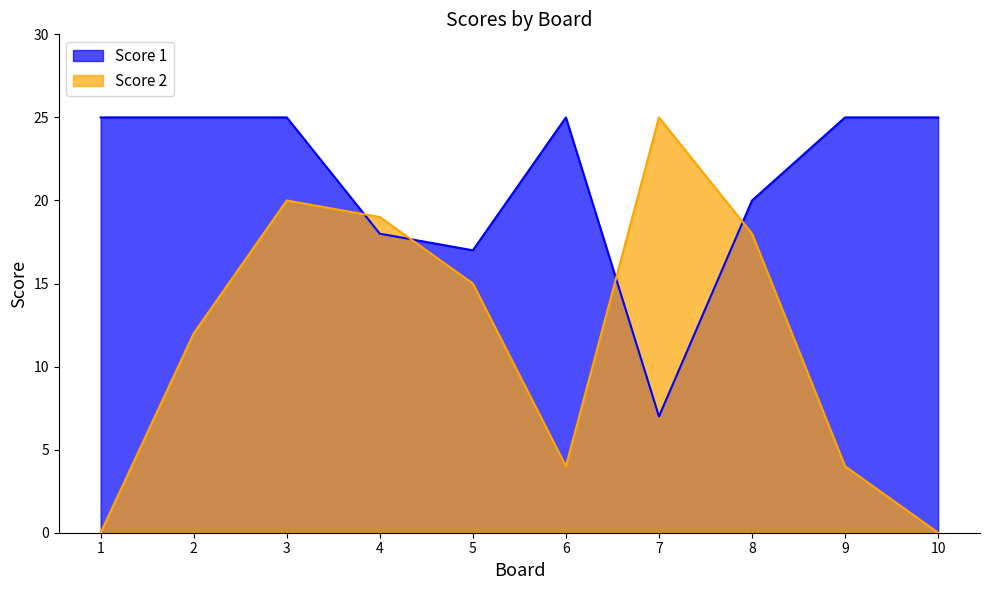

Where is Score 1 nearest to the value 16?

5